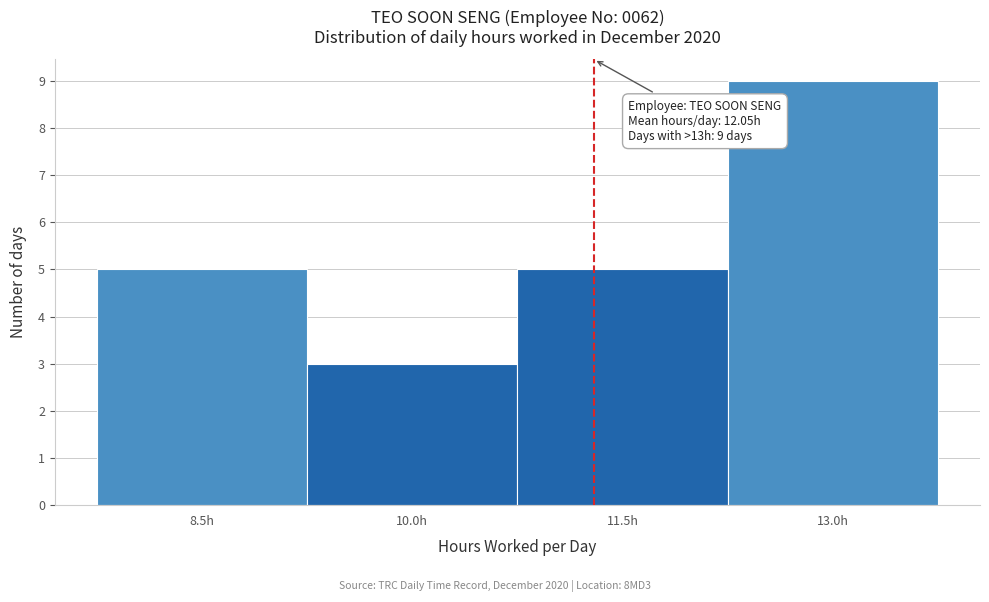

Reading right to left, what are all the values shown in this chart?

9	5	3	5